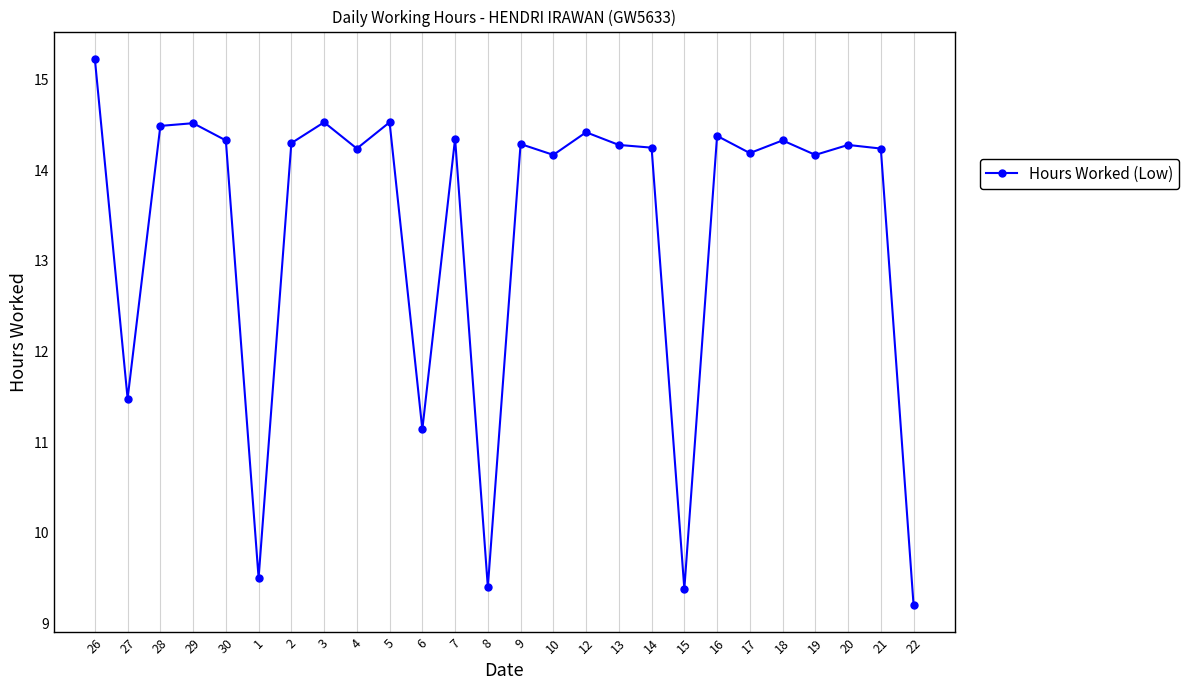

What is the sum of all values?

347.6